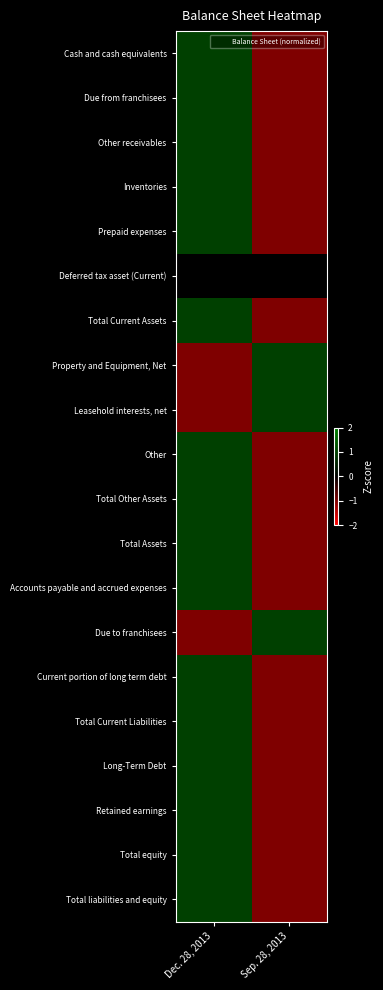

Reading right to left, list all the values displayed in this chart.

Cash and cash equivalents: Sep. 28, 2013=-1	Dec. 28, 2013=1
Due from franchisees: Sep. 28, 2013=-1	Dec. 28, 2013=1
Other receivables: Sep. 28, 2013=-1	Dec. 28, 2013=1
Inventories: Sep. 28, 2013=-1	Dec. 28, 2013=1
Prepaid expenses: Sep. 28, 2013=-1	Dec. 28, 2013=1
Deferred tax asset (Current): Sep. 28, 2013=0	Dec. 28, 2013=0
Total Current Assets: Sep. 28, 2013=-1	Dec. 28, 2013=1
Property and Equipment, Net: Sep. 28, 2013=1	Dec. 28, 2013=-1
Leasehold interests, net: Sep. 28, 2013=1	Dec. 28, 2013=-1
Other: Sep. 28, 2013=-1	Dec. 28, 2013=1
Total Other Assets: Sep. 28, 2013=-1	Dec. 28, 2013=1
Total Assets: Sep. 28, 2013=-1	Dec. 28, 2013=1
Accounts payable and accrued expenses: Sep. 28, 2013=-1	Dec. 28, 2013=1
Due to franchisees: Sep. 28, 2013=1	Dec. 28, 2013=-1
Current portion of long term debt: Sep. 28, 2013=-1	Dec. 28, 2013=1
Total Current Liabilities: Sep. 28, 2013=-1	Dec. 28, 2013=1
Long-Term Debt: Sep. 28, 2013=-1	Dec. 28, 2013=1
Retained earnings: Sep. 28, 2013=-1	Dec. 28, 2013=1
Total equity: Sep. 28, 2013=-1	Dec. 28, 2013=1
Total liabilities and equity: Sep. 28, 2013=-1	Dec. 28, 2013=1